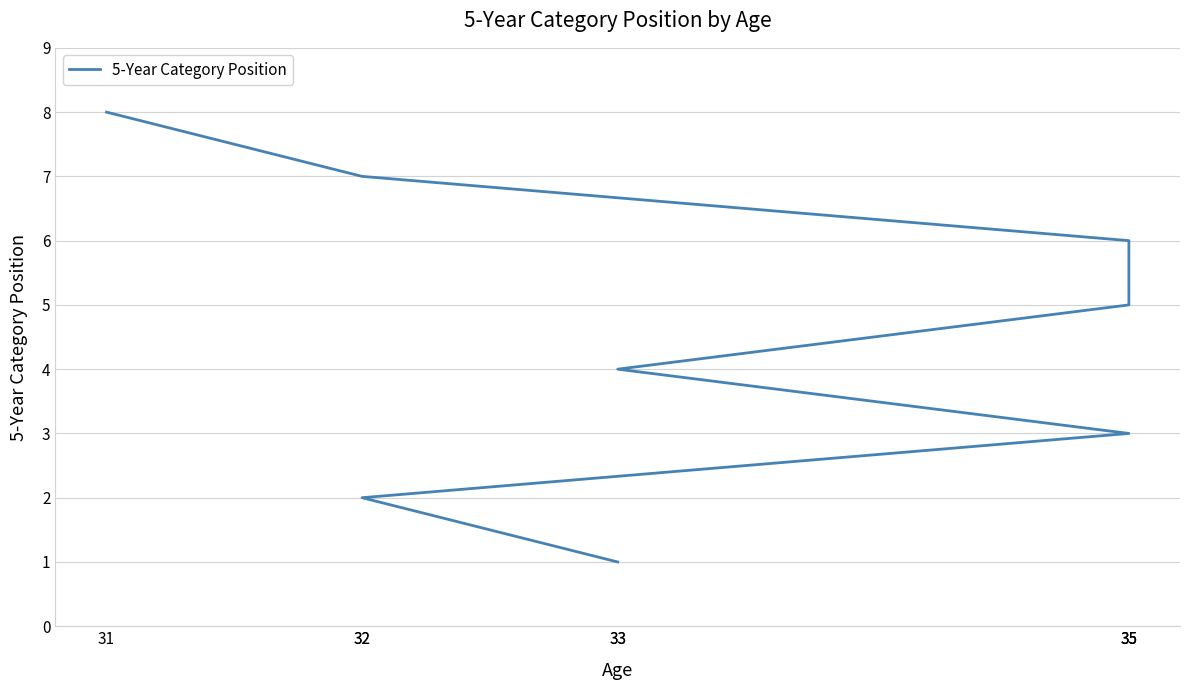

Which has a higher value, 35 or 33?

35